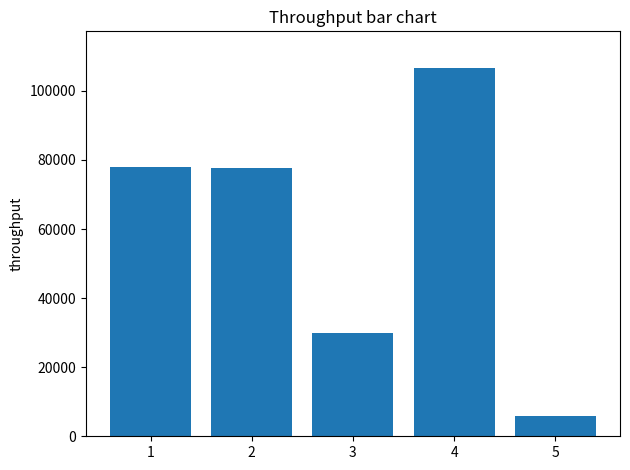

The value at 3 is 29907.1. True or false?

True